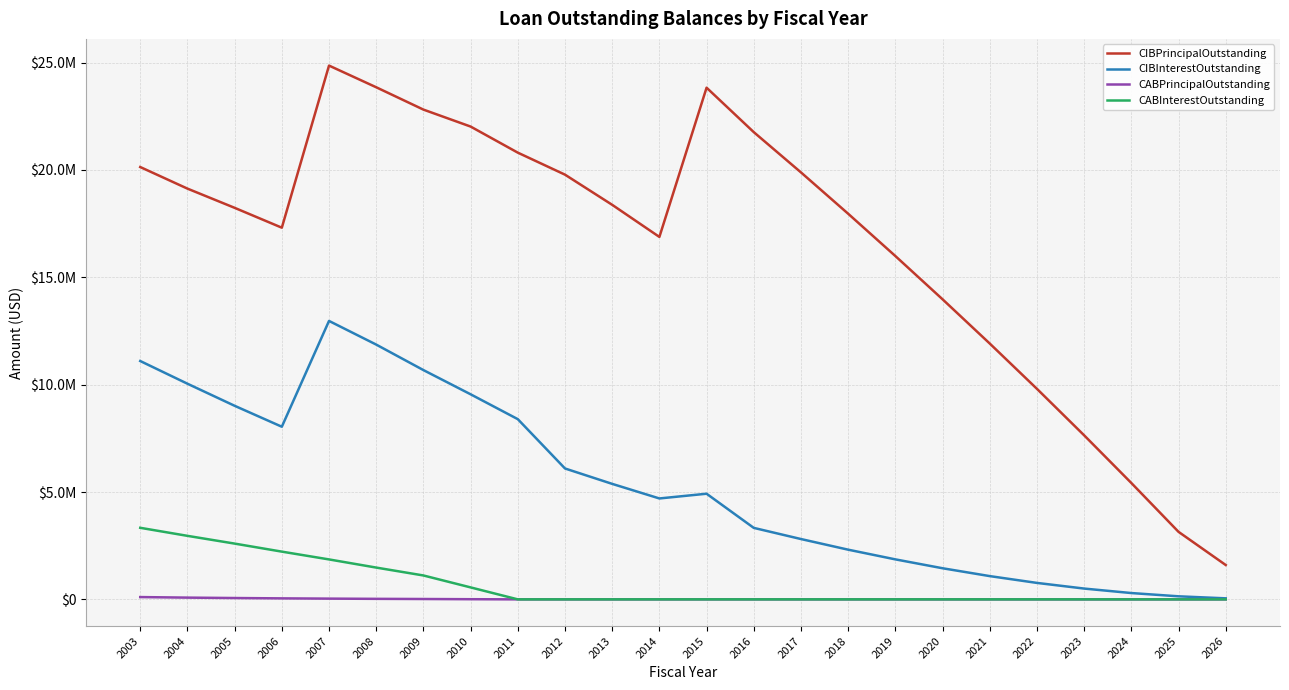

Reading left to right, transcribe all the data shown in this chart.

CIBPrincipalOutstanding: 20135000.0	19130000.0	18235000.0	17310000.0	24860000.0	23850000.0	22810000.0	22020000.0	20805000.0	19780000.0	18375000.0	16880000.0	23830000.0	21760000.0	19885000.0	17960000.0	15990000.0	13975000.0	11915000.0	9805000.0	7640000.0	5420000.0	3145000.0	1600000.0
CIBInterestOutstanding: 11100629.6	10043831.2	9015458.8	8040223.8	12967926.8	11865691.2	10678602.5	9551113.8	8393125.0	6096145.8	5378953.8	4699900.0	4920276.2	3329368.1	2809853.8	2314340.0	1863010.0	1449500.0	1083630.0	766680.0	503190.0	294570.0	142350.0	48000.0
CABPrincipalOutstanding: 106760.0	81536.0	62373.0	46644.0	34550.0	24496.0	16764.0	7447.0	0.0	0.0	0.0	0.0	0.0	0.0	0.0	0.0	0.0	0.0	0.0	0.0	0.0	0.0	0.0	0.0
CABInterestOutstanding: 3333240.0	2958464.0	2597627.0	2223356.0	1860450.0	1480504.0	1113236.0	557553.0	0.0	0.0	0.0	0.0	0.0	0.0	0.0	0.0	0.0	0.0	0.0	0.0	0.0	0.0	0.0	0.0